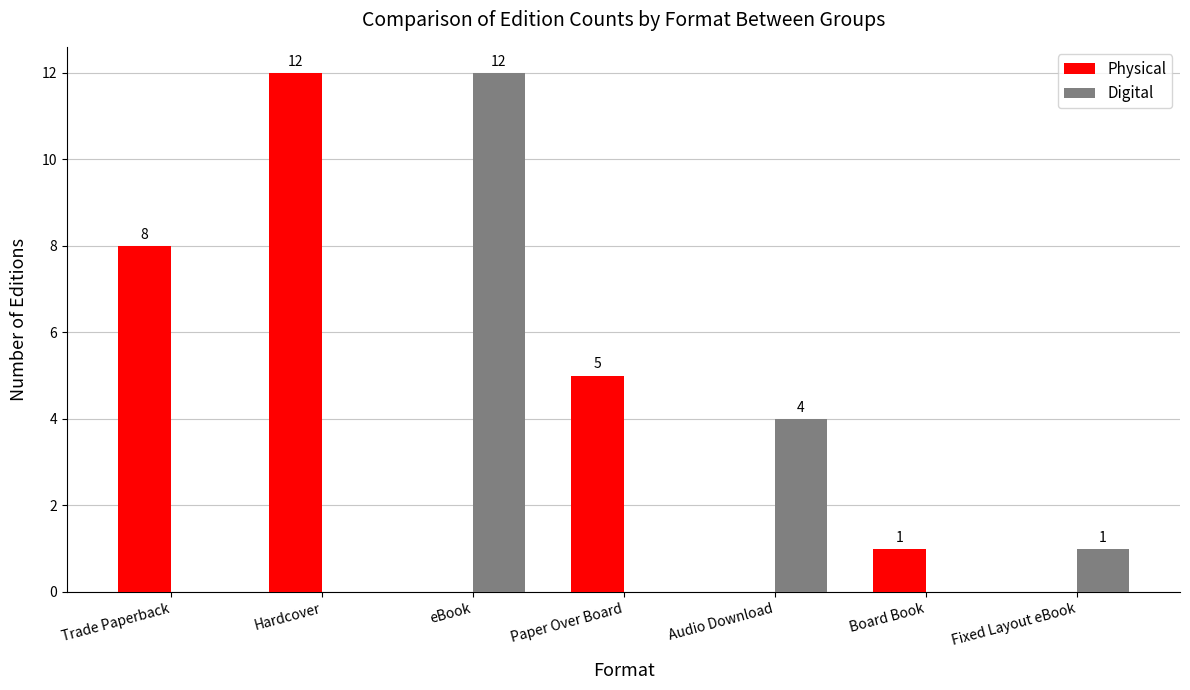

The Physical series shows 8 at Trade Paperback. True or false?

True